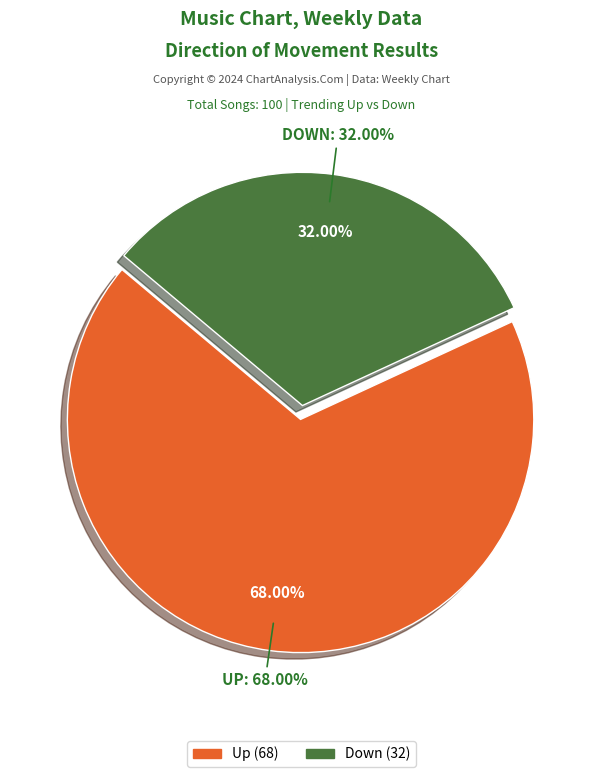

What is the ratio of the value at down to the value at up?

0.5